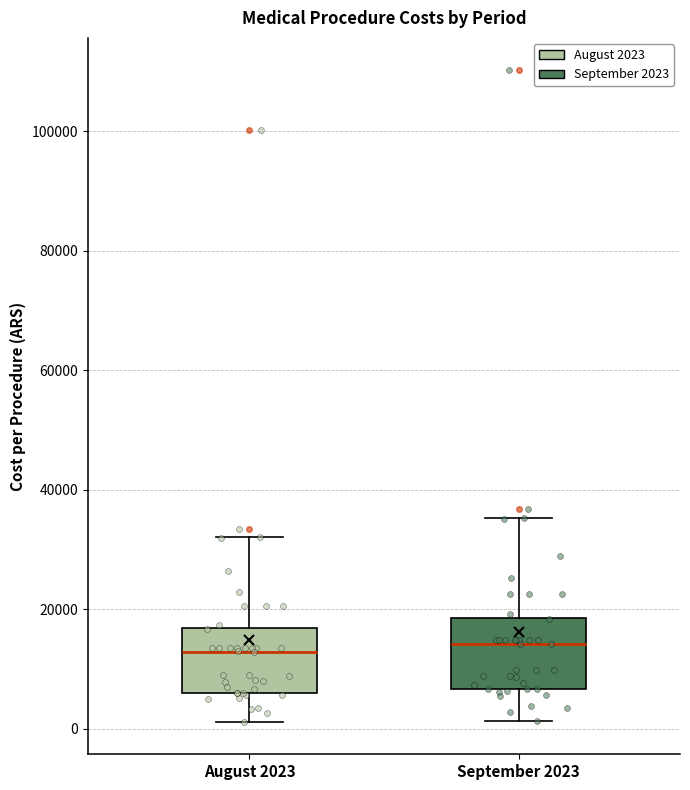

Where does the lower whisker of the box for August 2023 end on the y-axis? The values are not printed on the chart, so give them approximately, as read against the axis.

2000